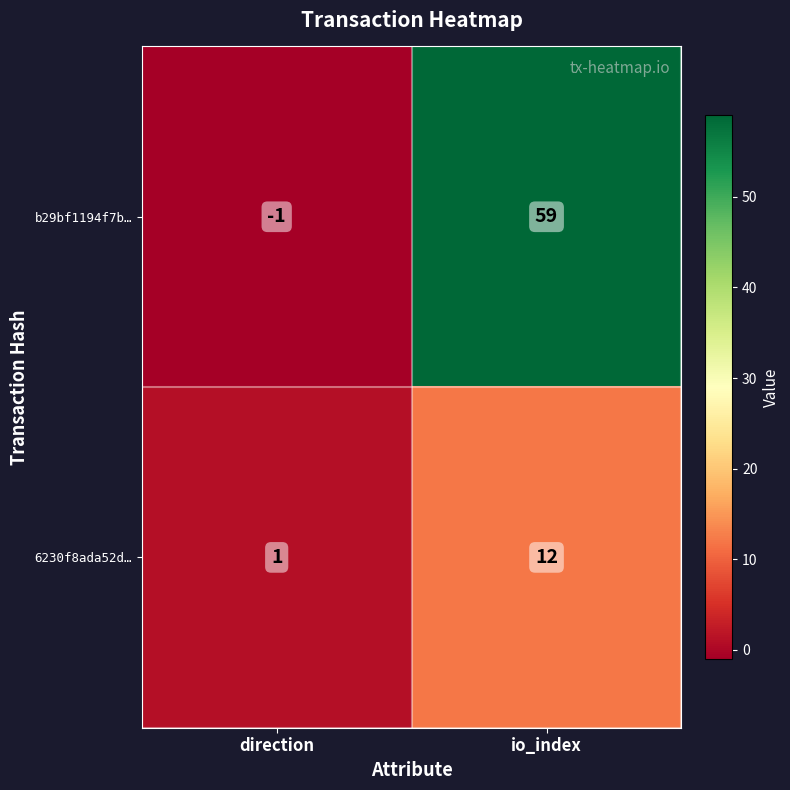

Where is b29bf1194f7b… nearest to the value 29?

direction